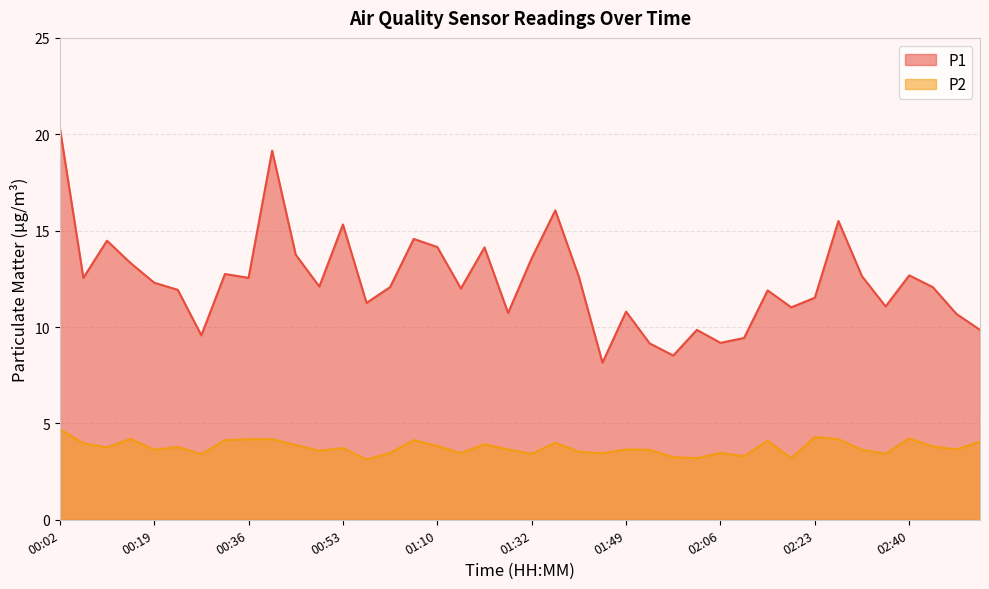

True or false: P1 has a value of 15.6 at 01:15.

False